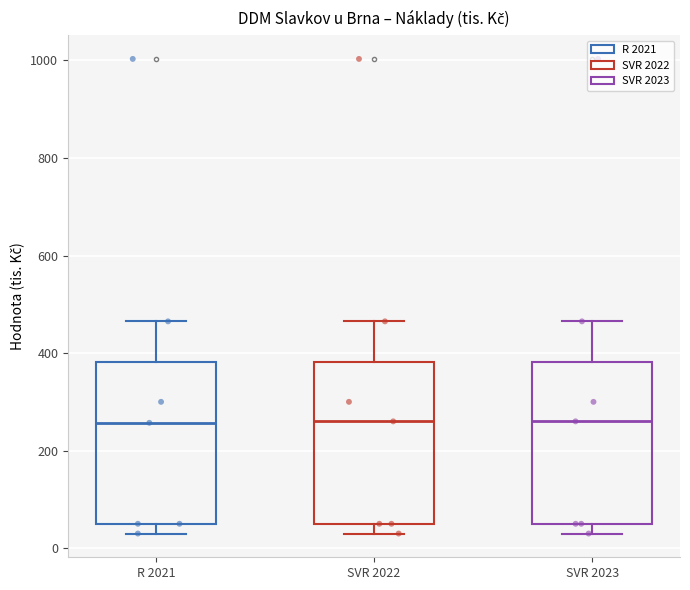

Reading left to right, transcribe this box plot: for each box, give where its median line is, the range the box spans, and where its two whiskers end, as read against the y-axis. The values are not printed on the chart, so give them approximately, as read against the axis.

R 2021: median 260, box 60 to 380, whiskers 40 to 460
SVR 2022: median 260, box 60 to 380, whiskers 40 to 460
SVR 2023: median 260, box 60 to 380, whiskers 40 to 460